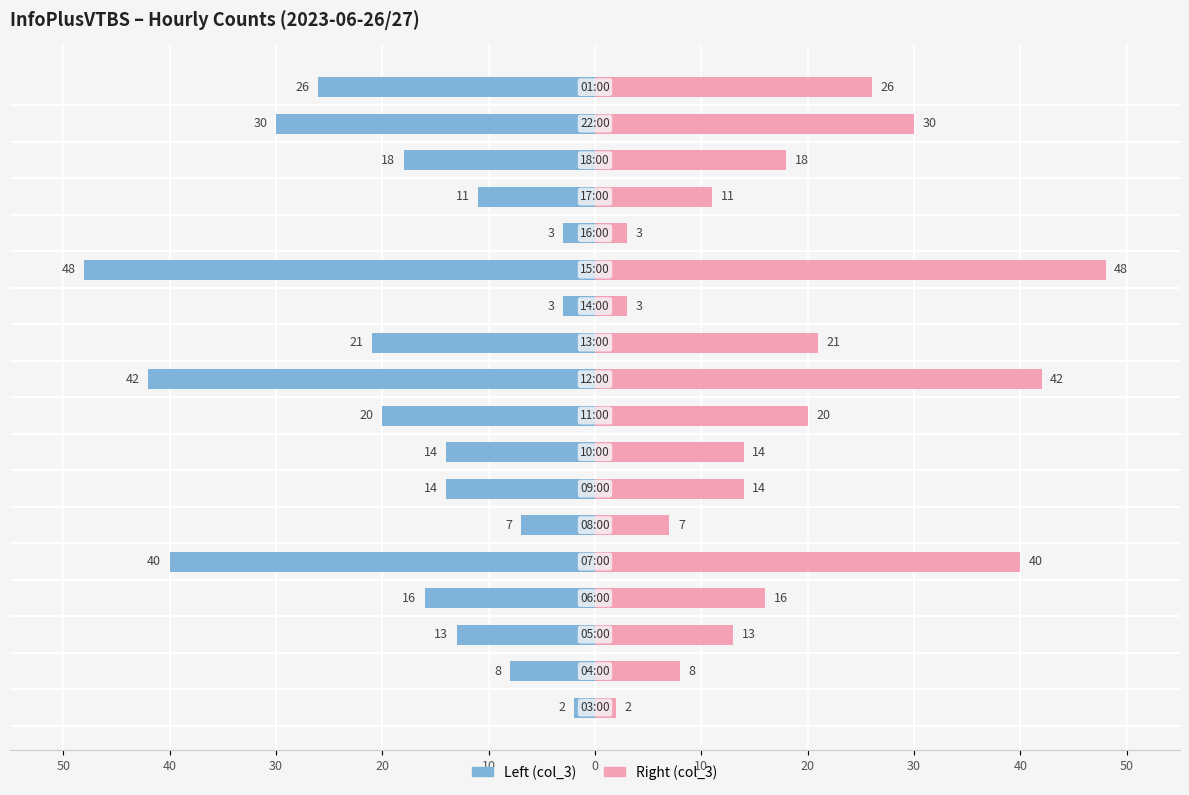

How many values in the Right (col_3) series exceed 16?

8